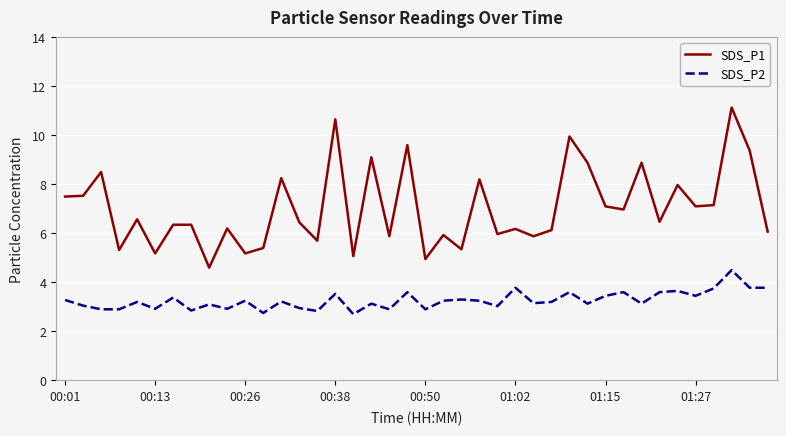

List the series in order of their peak value, lowest first.

SDS_P2, SDS_P1